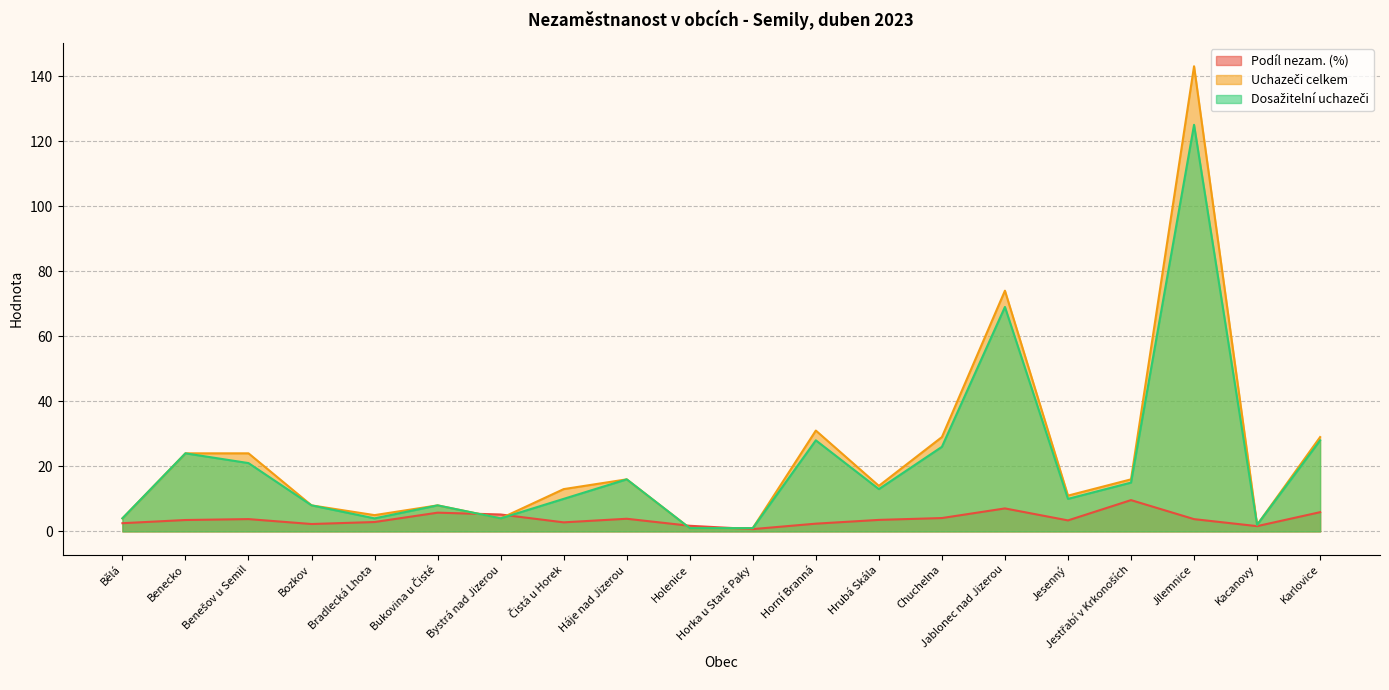

Which series has the largest range (max minus min)?

Uchazeči celkem